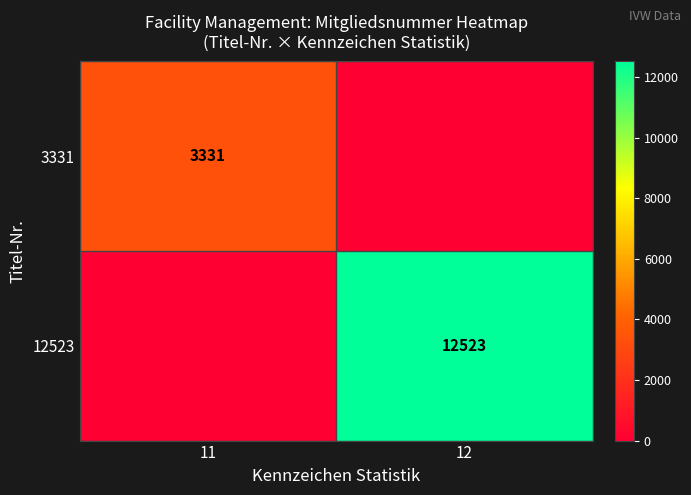

What is the spread (max minus min) of values at 12?

12523